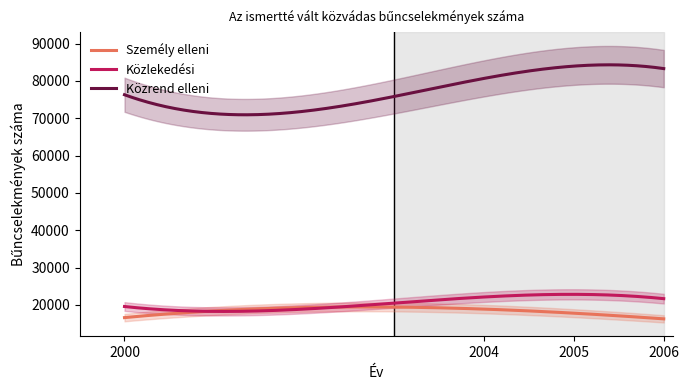

What is the sum of all Személy elleni values?

69503